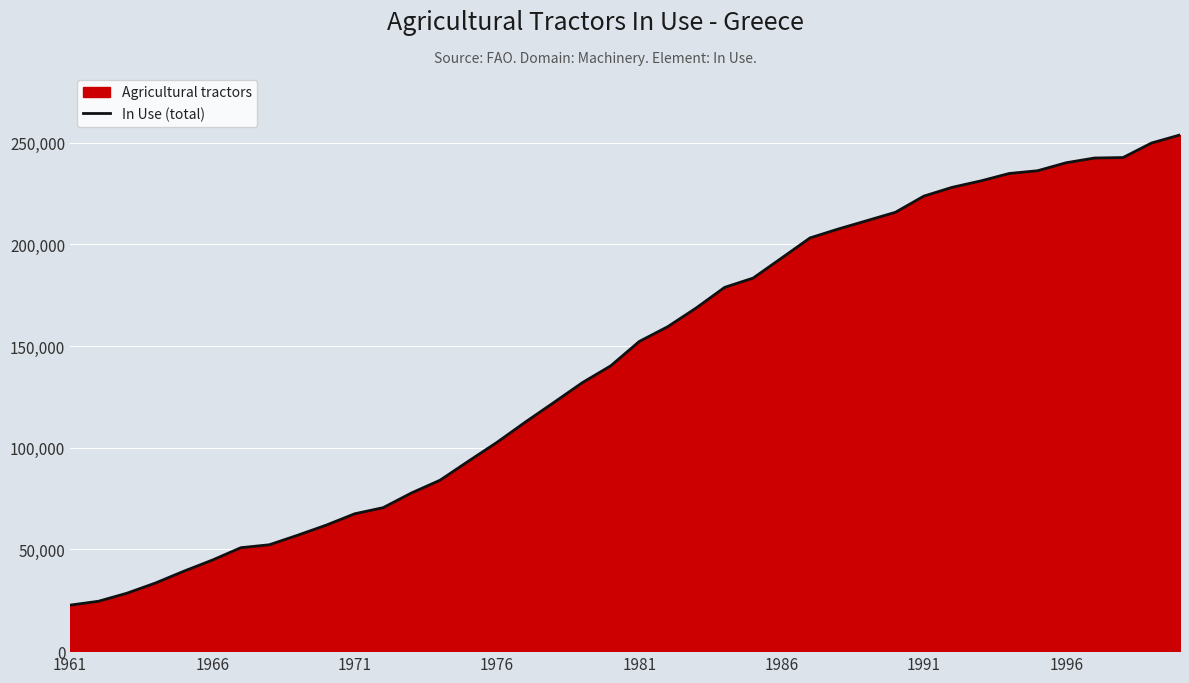

What is the difference between the maximum and minimum values?

231155